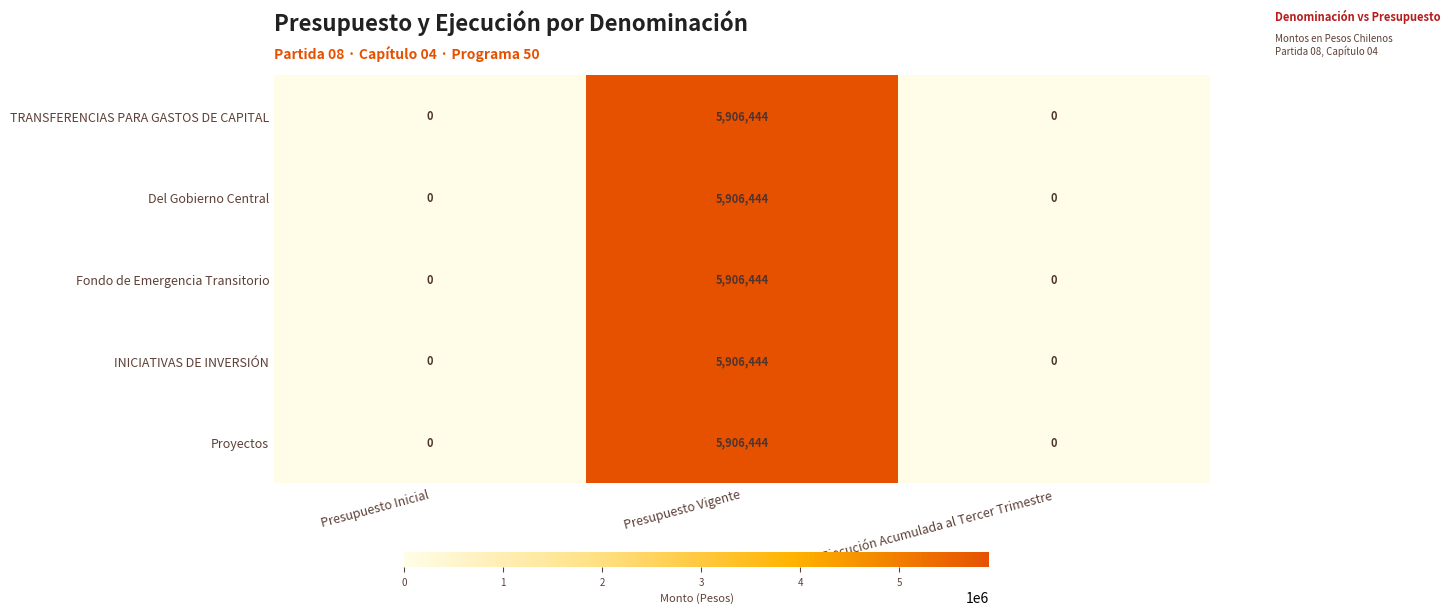

Count the number of categories in the chart.

3